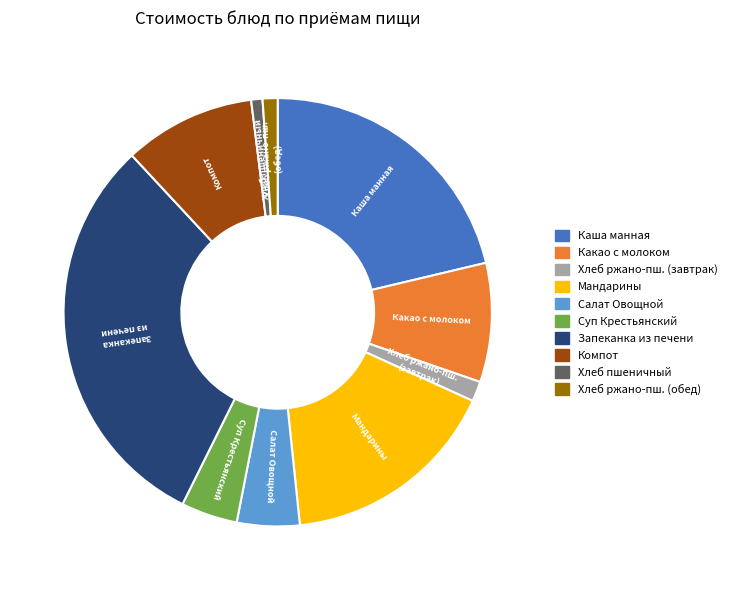

Is there any slice that represents more than half of the pie?

No